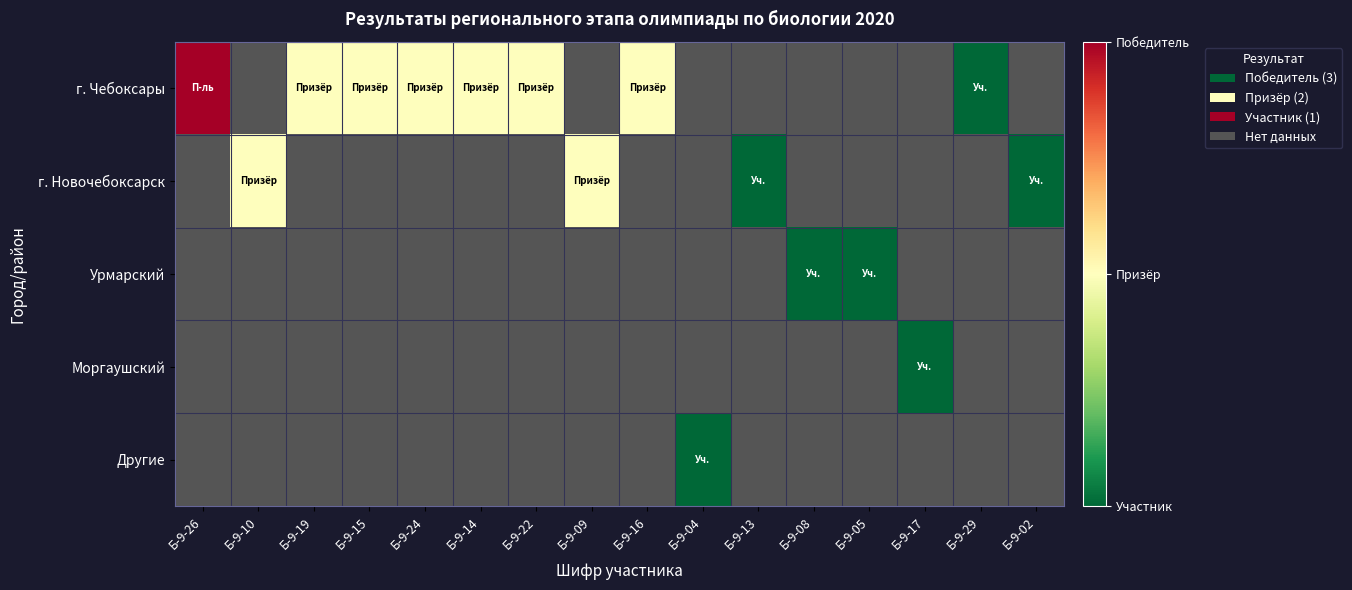

What is the maximum value for г. Чебоксары?

3.0